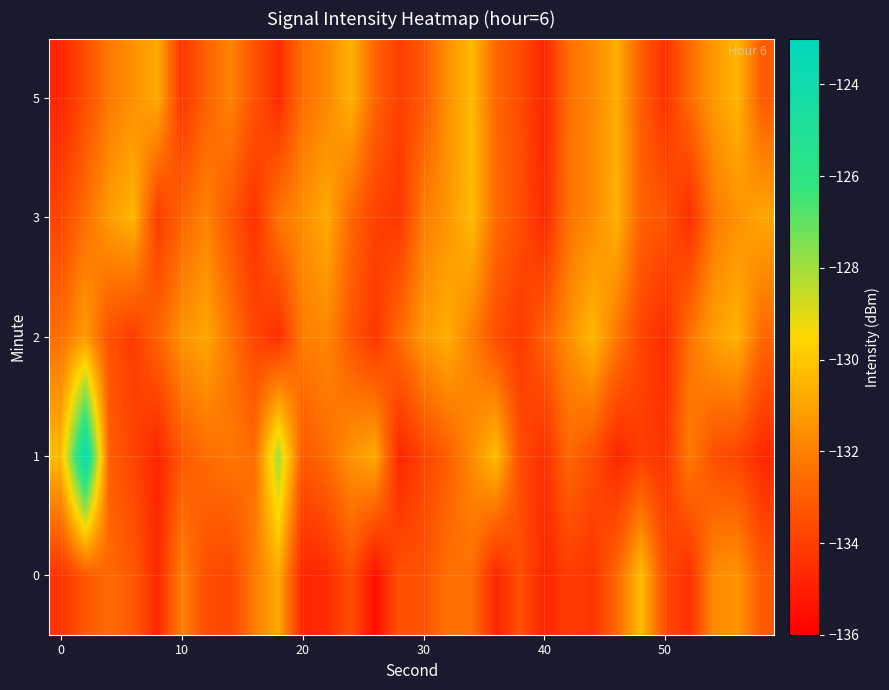

What is the smallest value displayed?

-135.5